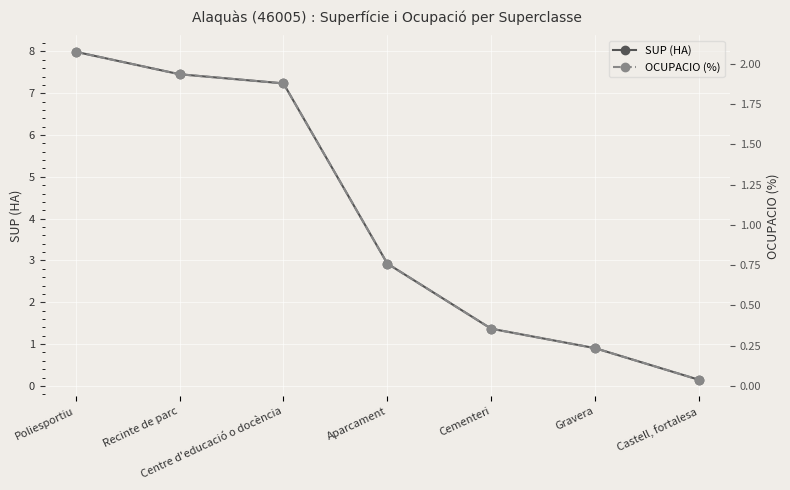

Rank the series by their maximum value, from lowest to highest.

OCUPACIO (%), SUP (HA)